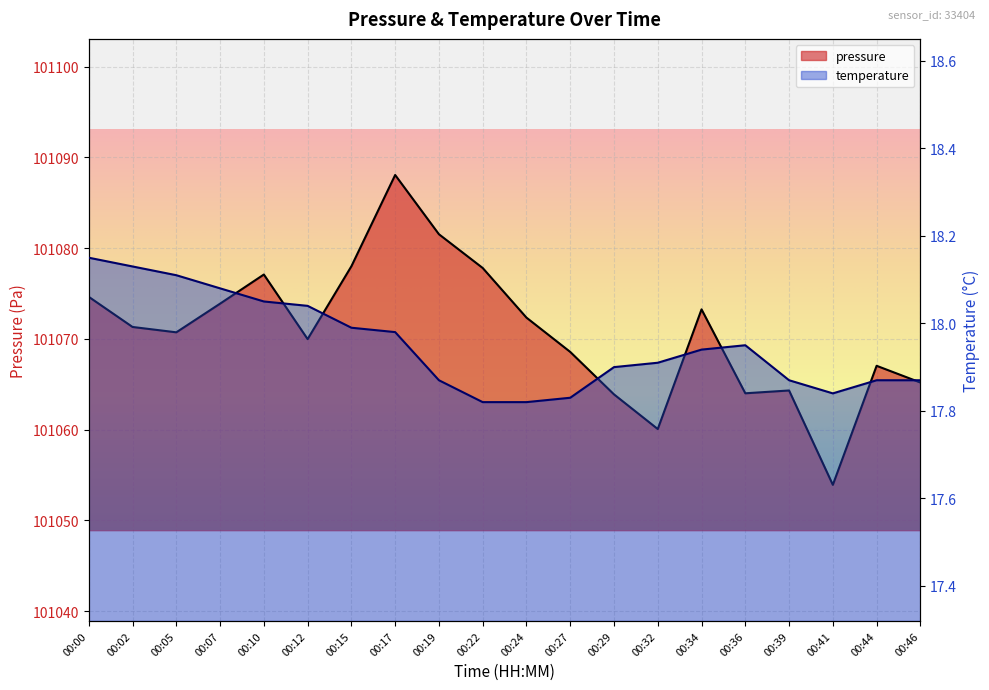

What is the greatest value displayed?

101088.1